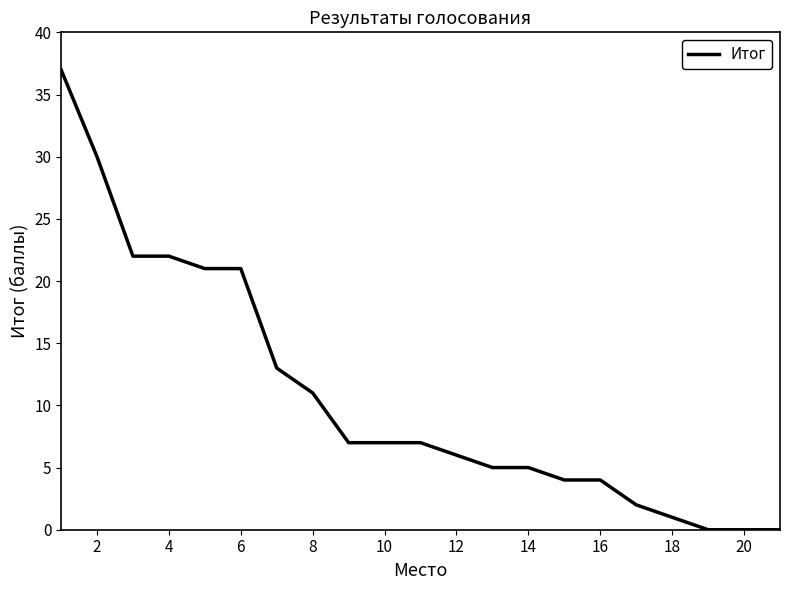

What is the greatest value displayed?

37